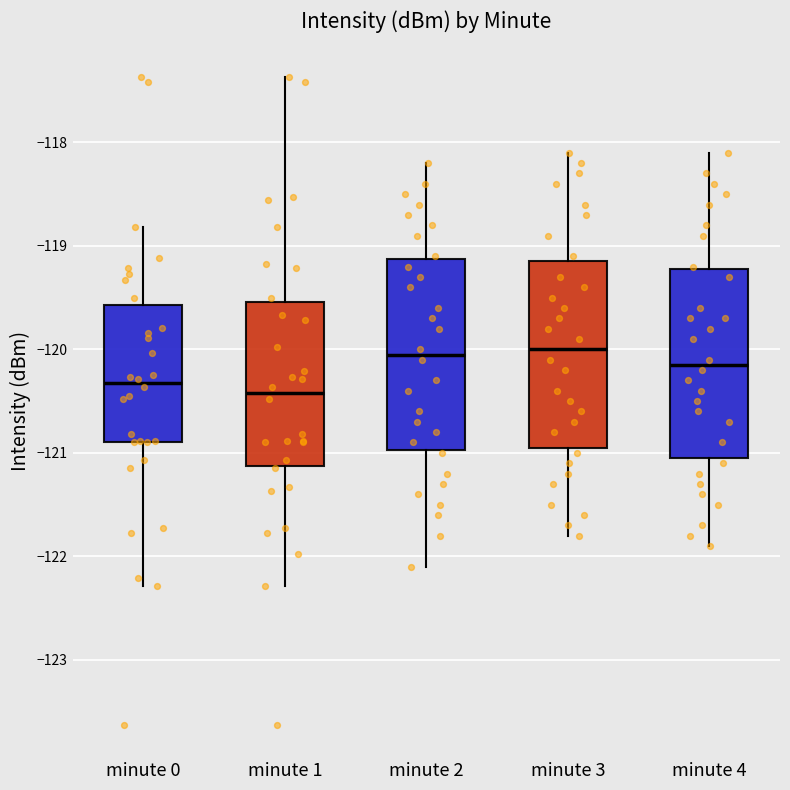

Where is the lower edge of the box for minute 4 on the y-axis? The values are not printed on the chart, so give them approximately, as read against the axis.

-121.0